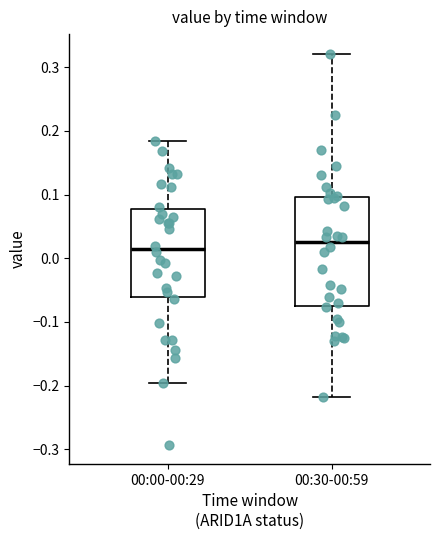

Which box is the tallest, from its lower edge to its upper edge?

00:30-00:59